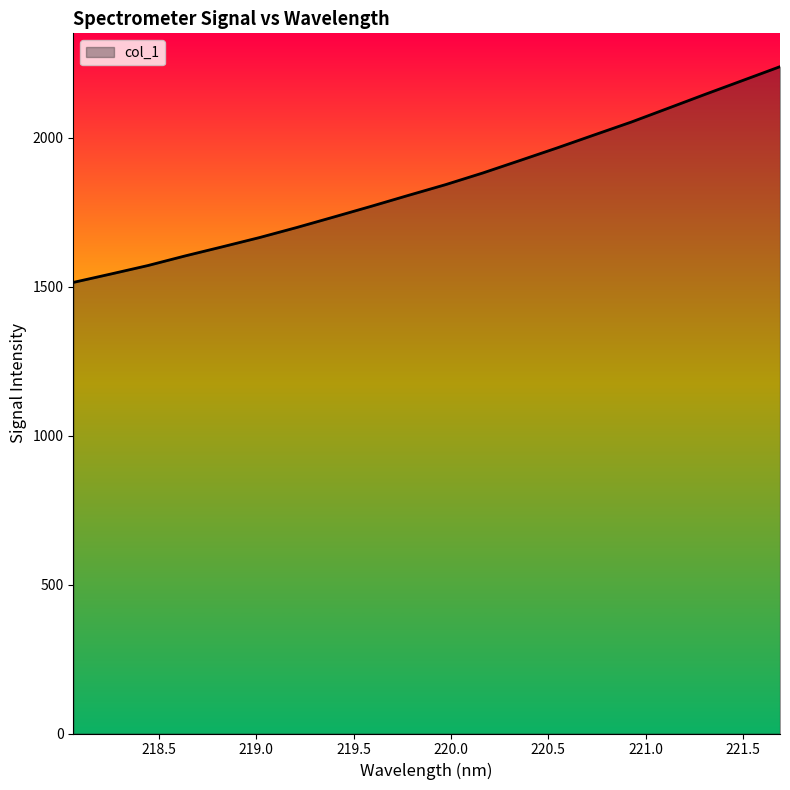

How many values are below 1842?

10